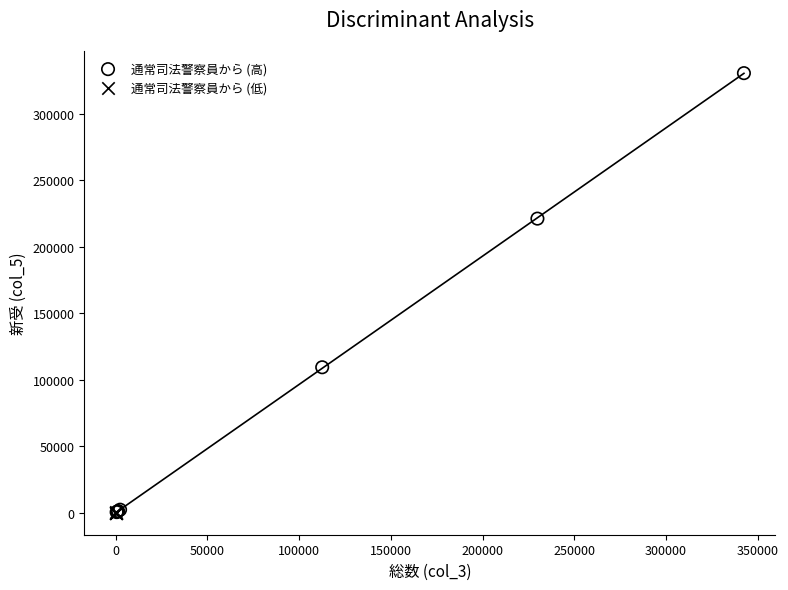

Which series has the largest Y range (max minus min)?

通常司法警察員から (高)